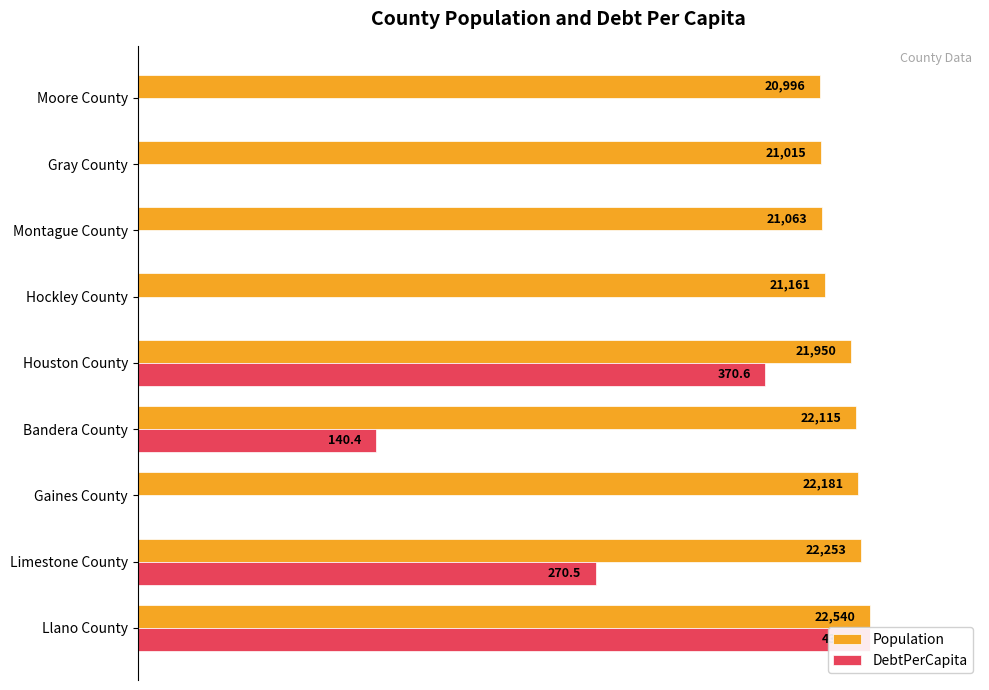

How many values in DebtPerCapita are above zero?

4